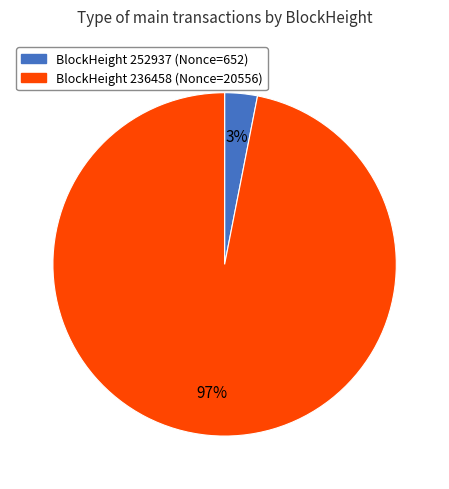

Is there any slice that represents more than half of the pie?

Yes